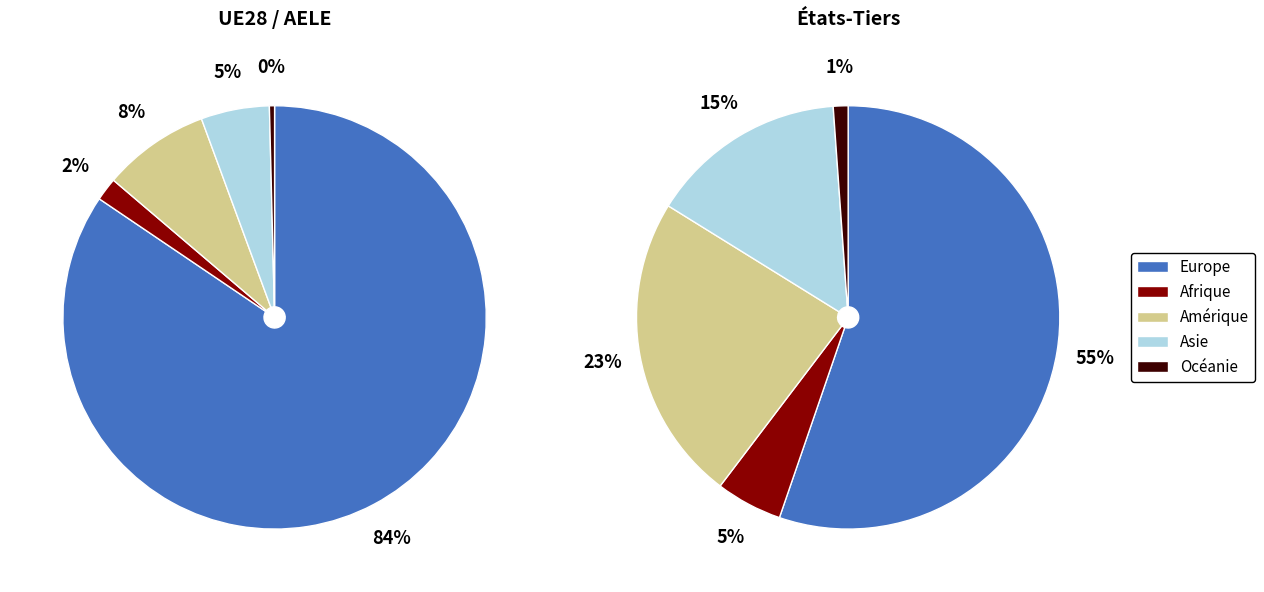

Combined, what portion of the pie is Amérique and Afrique?

9.6%